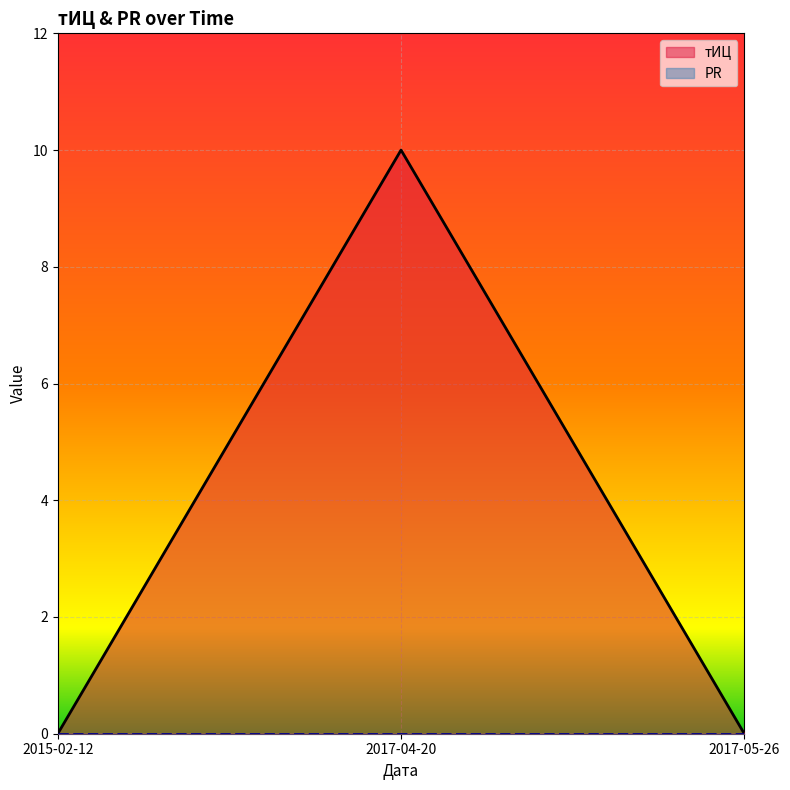

How many lines are shown in the chart?

2